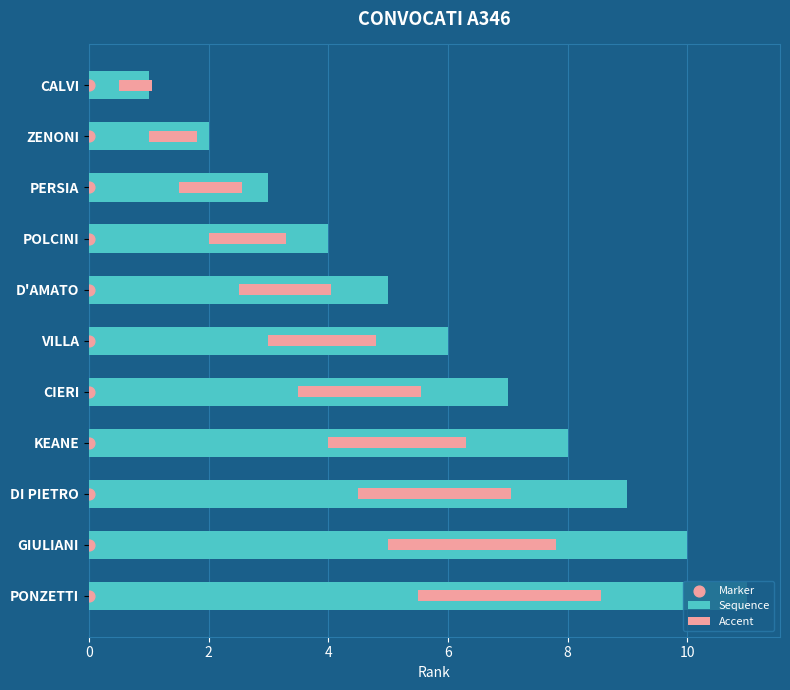

What is the total value across all series at 10?

12.8